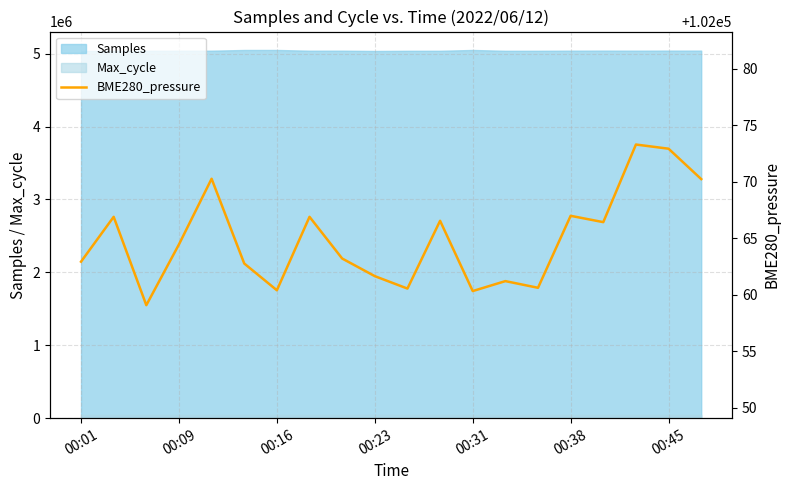

What is the minimum value for Samples?

5036694